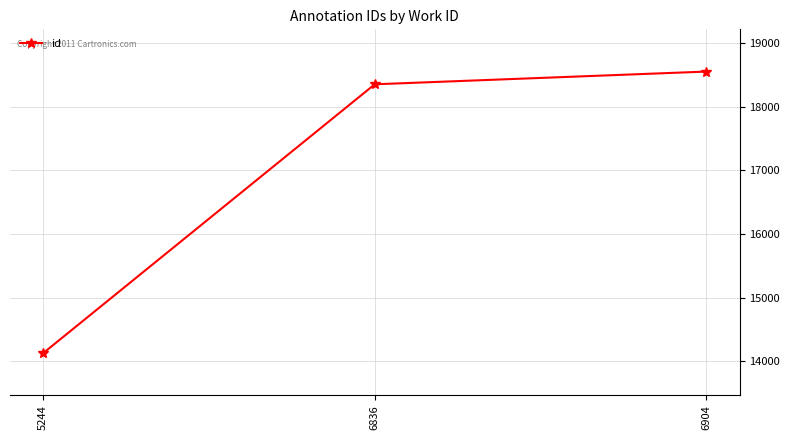

What is the smallest value displayed?

14126